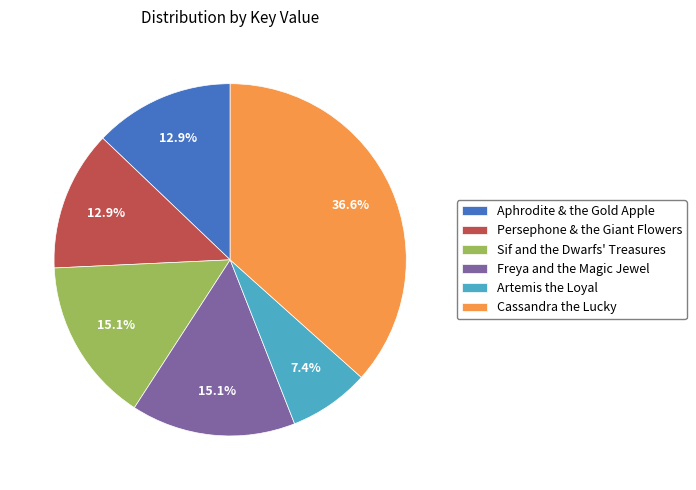

Is there any slice that represents more than half of the pie?

No